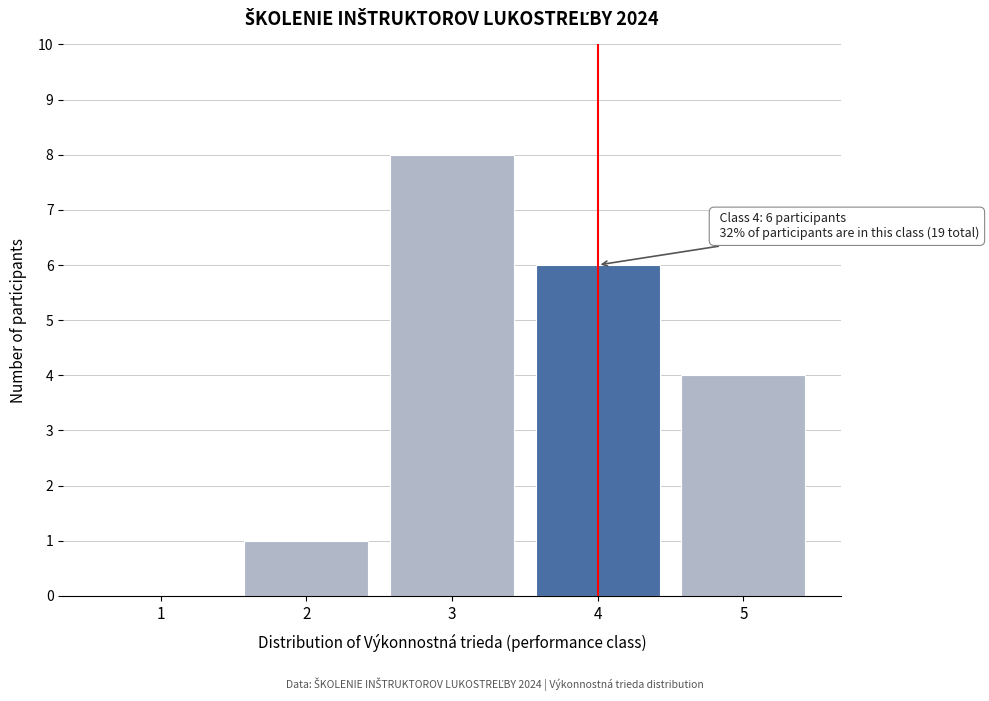

Reading left to right, list all the values displayed in this chart.

1=0	2=1	3=8	4=6	5=4